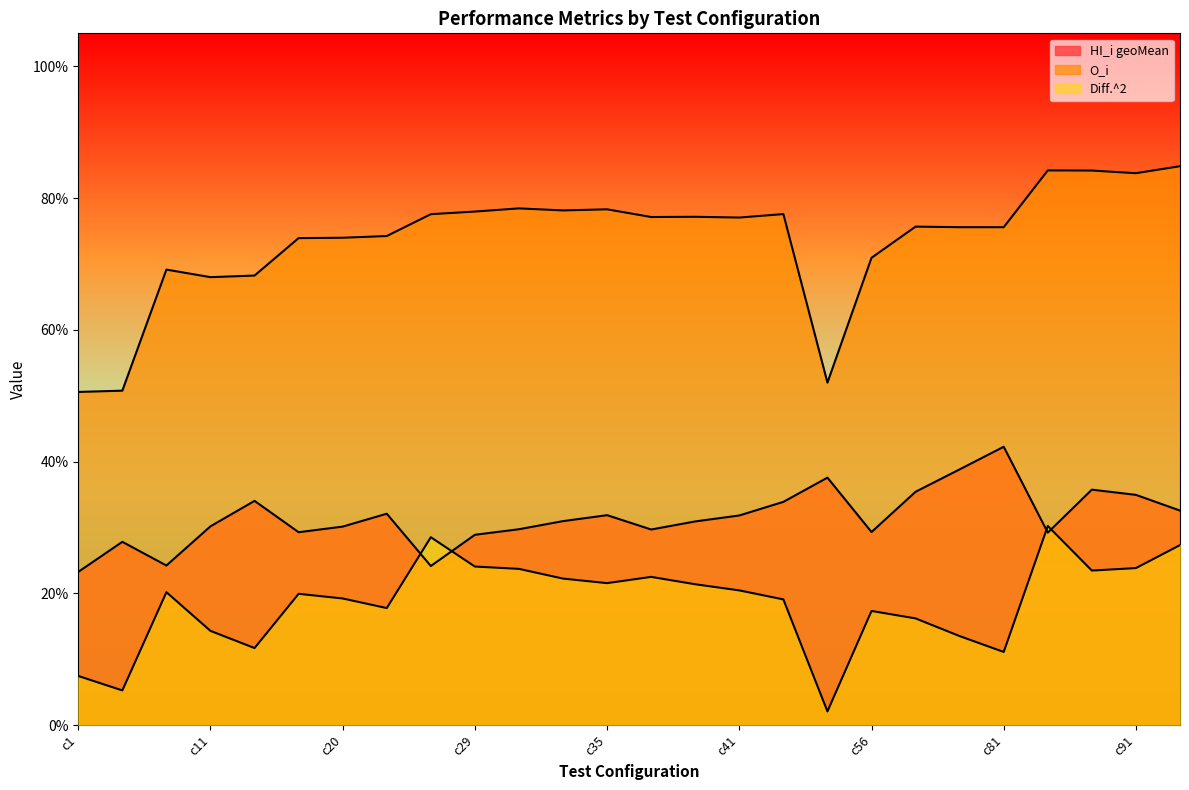

Rank the series by their average value, from highest to lowest.

O_i, HI_i geoMean, Diff.^2